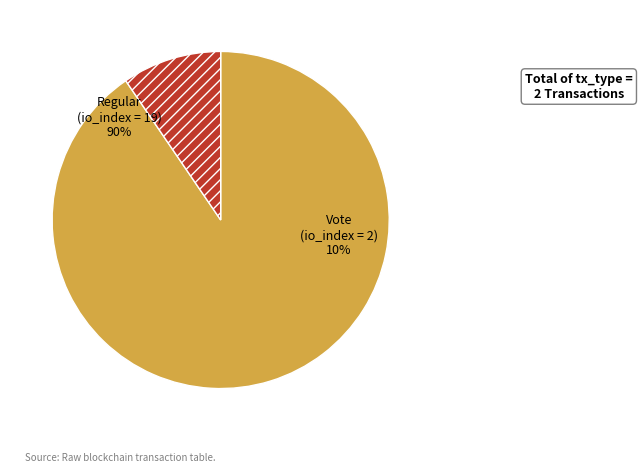

What is the change in value from Regular to Vote?

-17